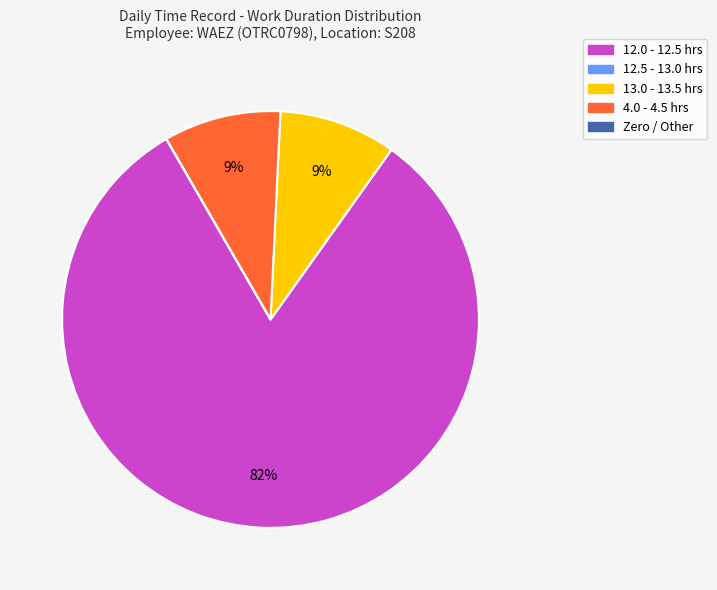

What percentage is the 12.0 - 12.5 hrs slice, to the nearest percent?

82%